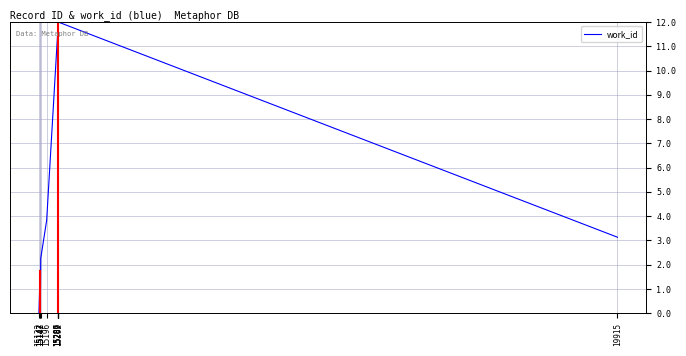

Reading left to right, transcribe all the data shown in this chart.

15132=0.0	15142=1.7	15143=0.0	15147=2.3	15196=3.8	15286=11.5	15287=11.7	15289=11.7	15292=12.0	19915=3.1